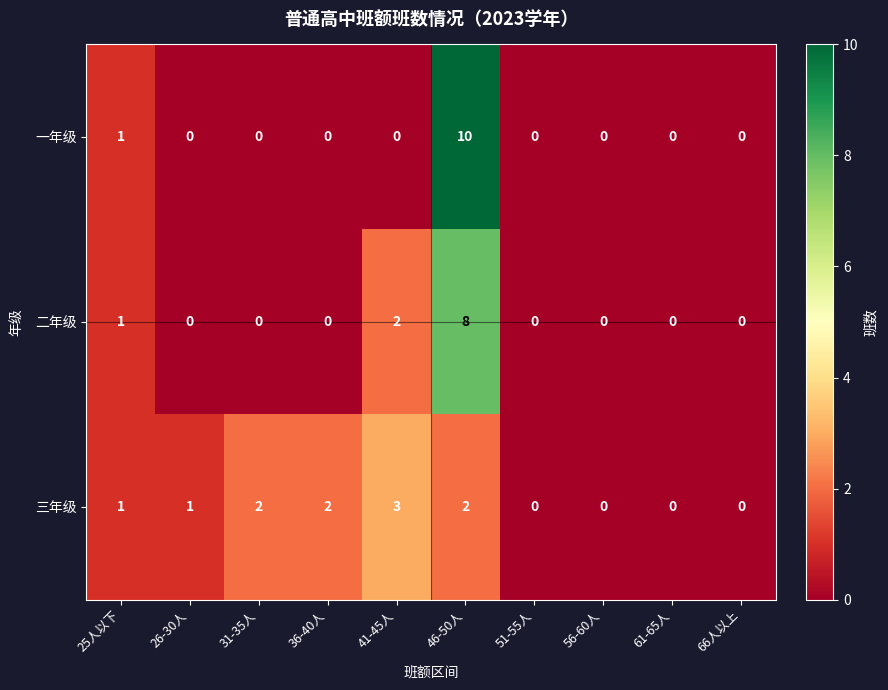

At which label is 二年级 closest to 4?

41-45人